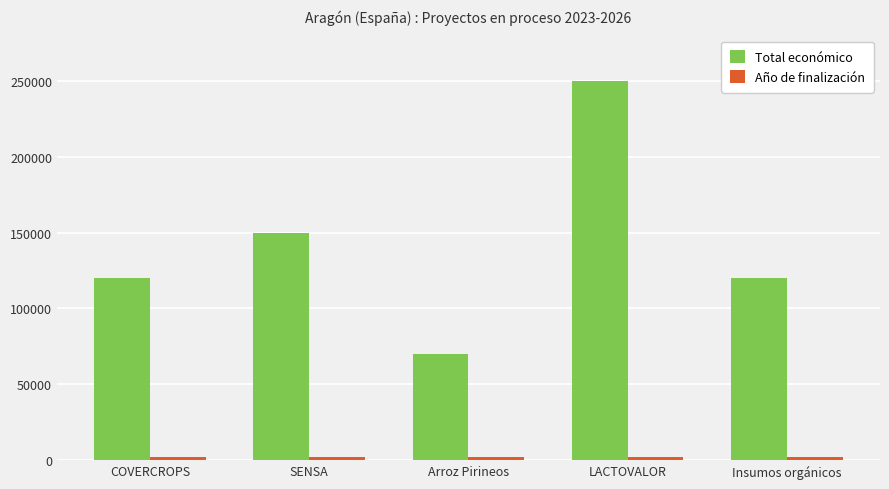

What is the highest value of the Total económico series?

250000